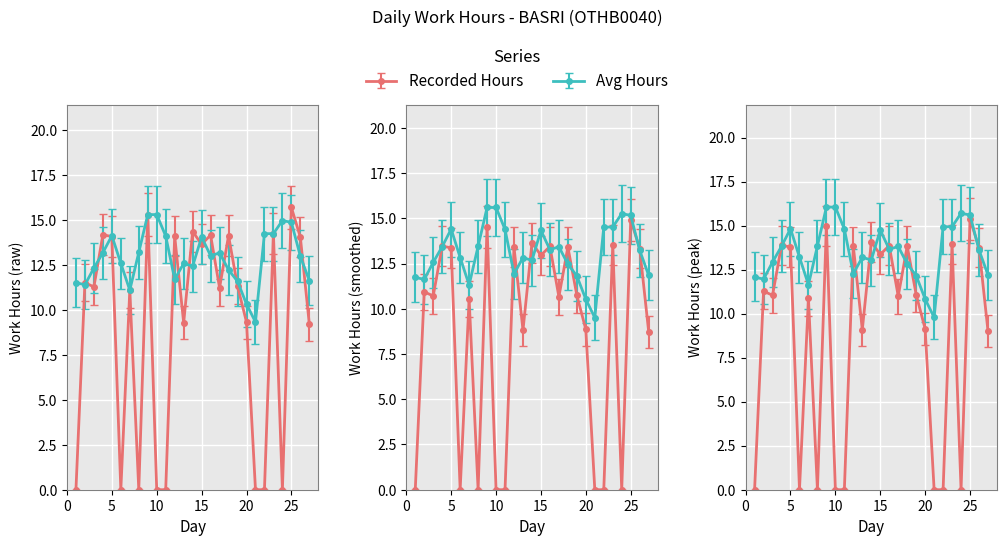

How many values exceed 11?

16